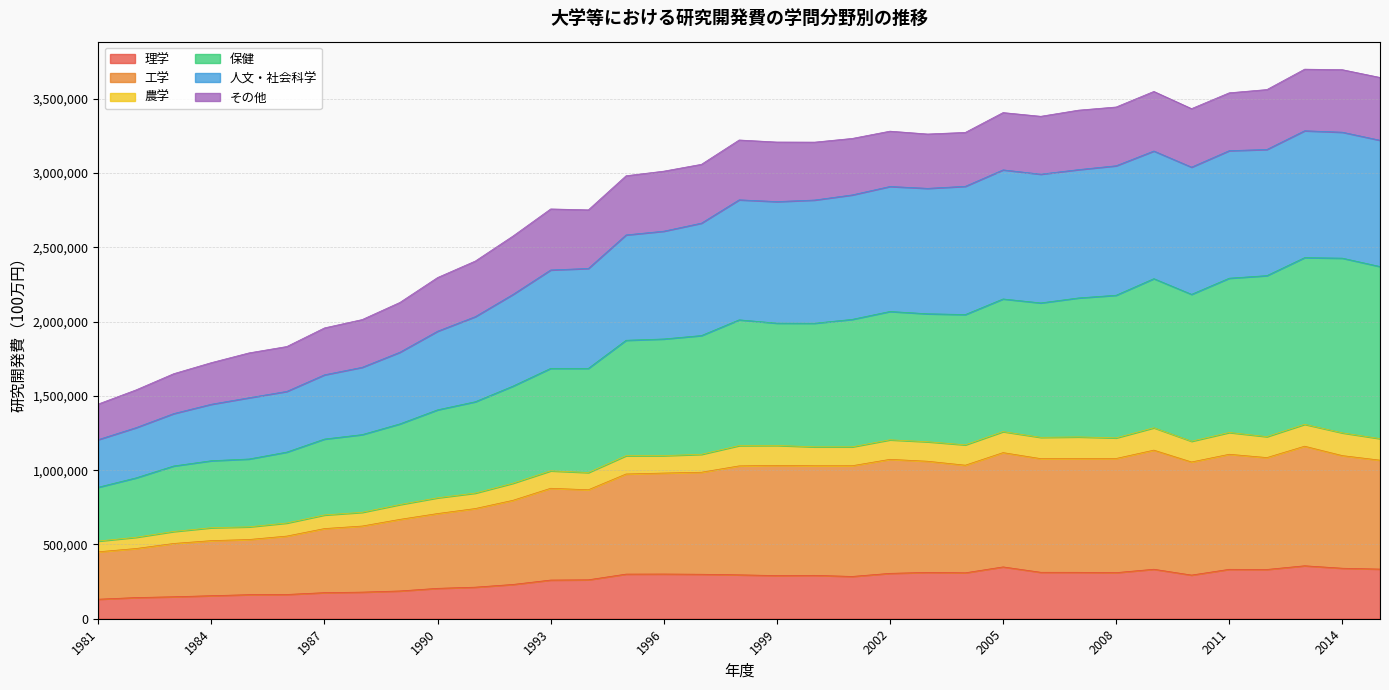

What is the total value across all series at 2011?

3540507